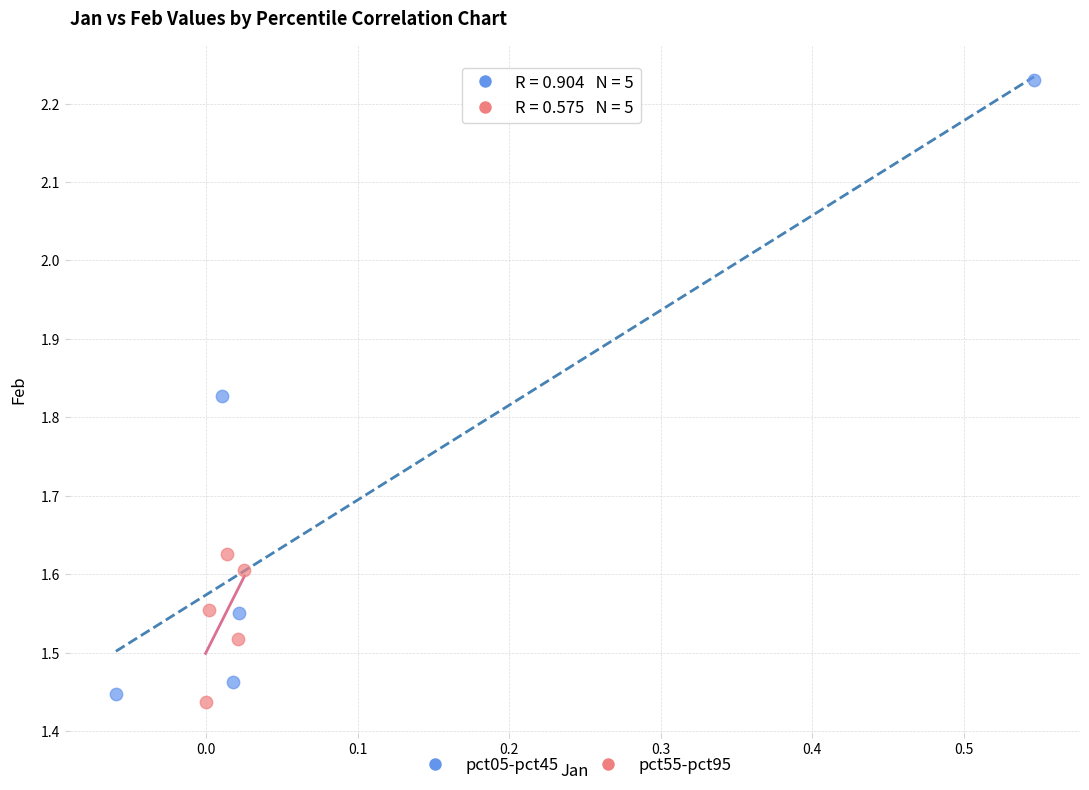

Which series reaches the maximum Y coordinate?

pct05-pct45